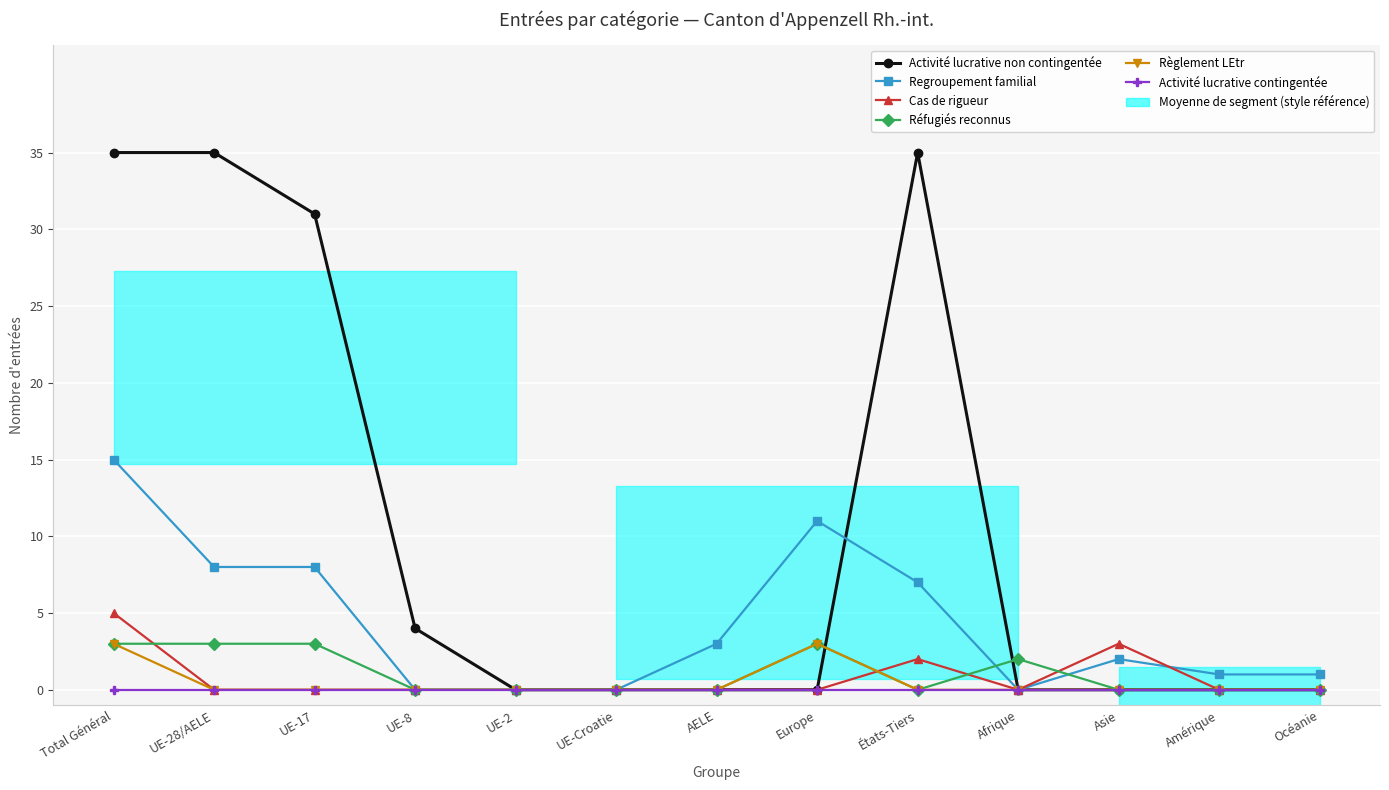

Which label corresponds to the largest value in the chart?

Total Général